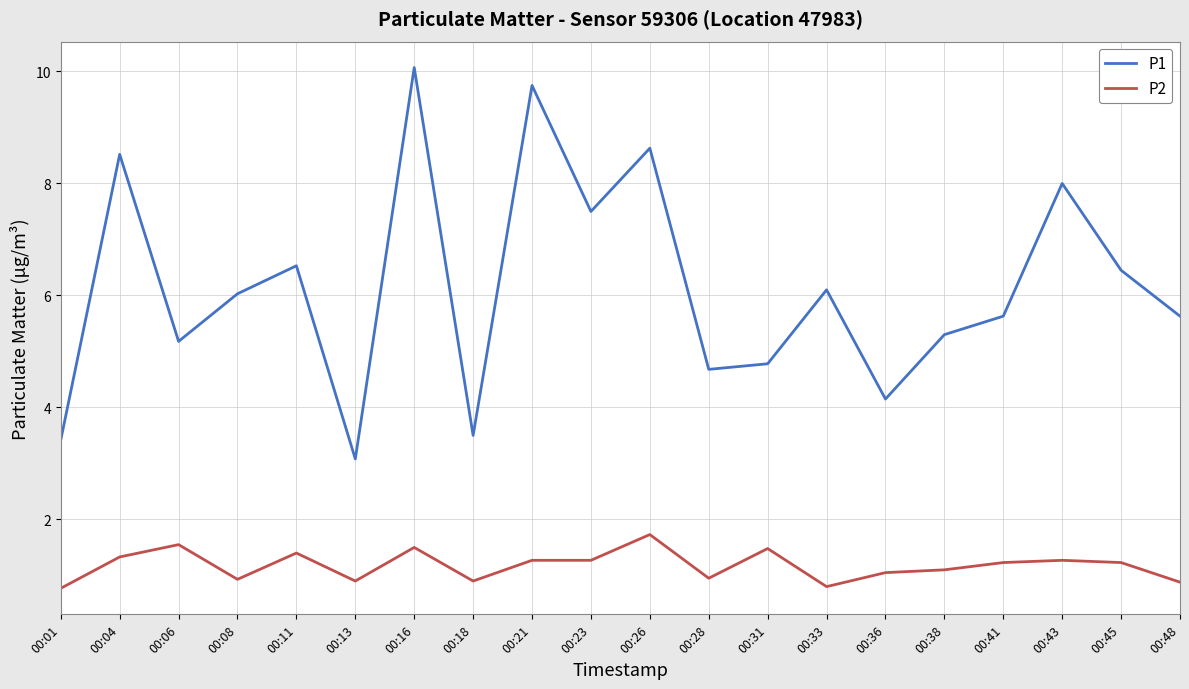

True or false: P1 and P2 intersect in this chart.

False